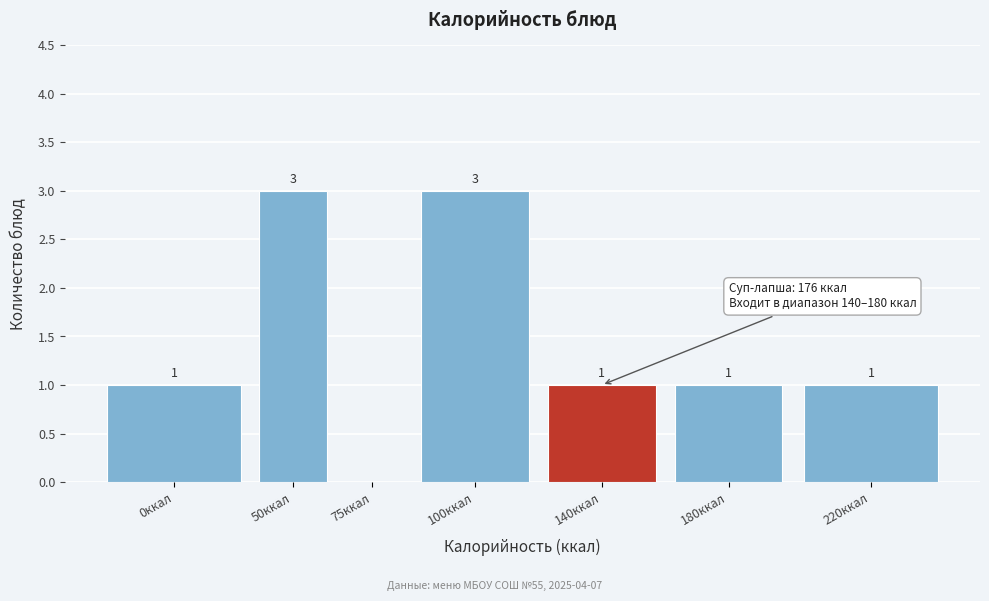

Reading right to left, what are all the values shown in this chart?

220ккал=1	180ккал=1	140ккал=1	100ккал=3	75ккал=0	50ккал=3	0ккал=1